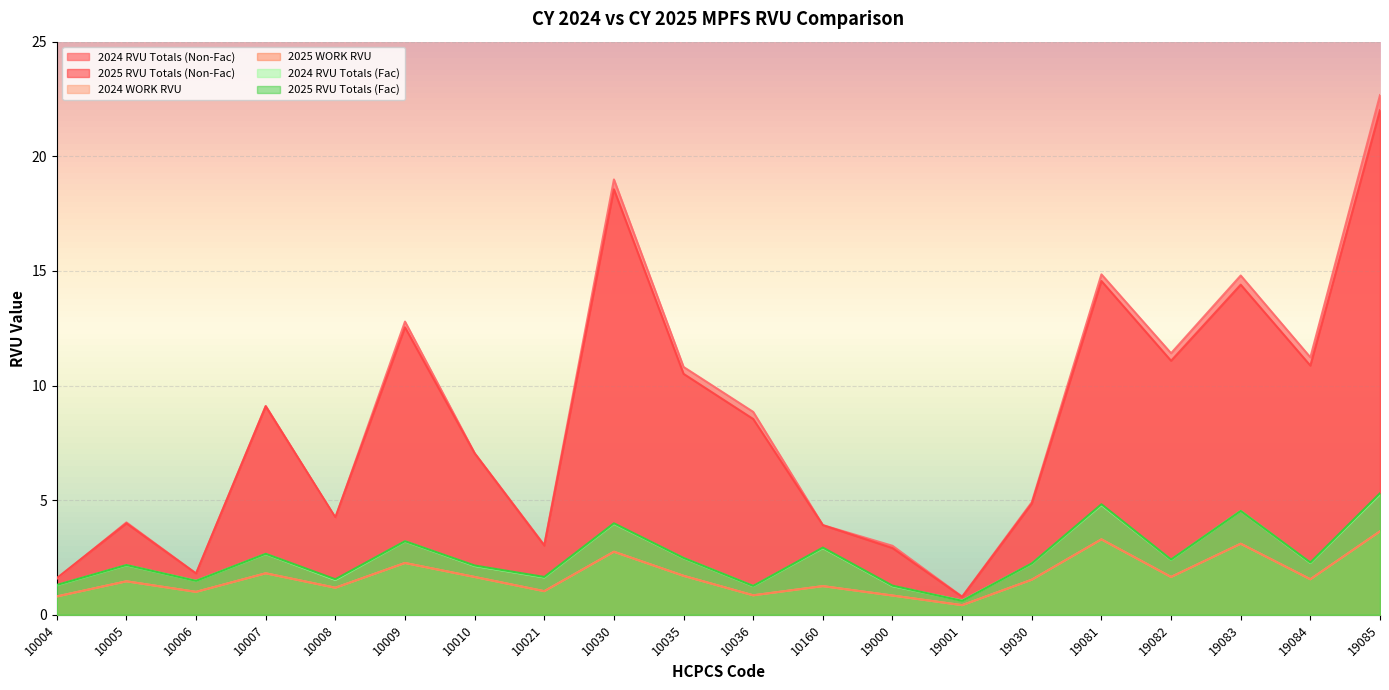

Which series has the largest total across all categories?

2024 RVU Totals (Non-Fac)